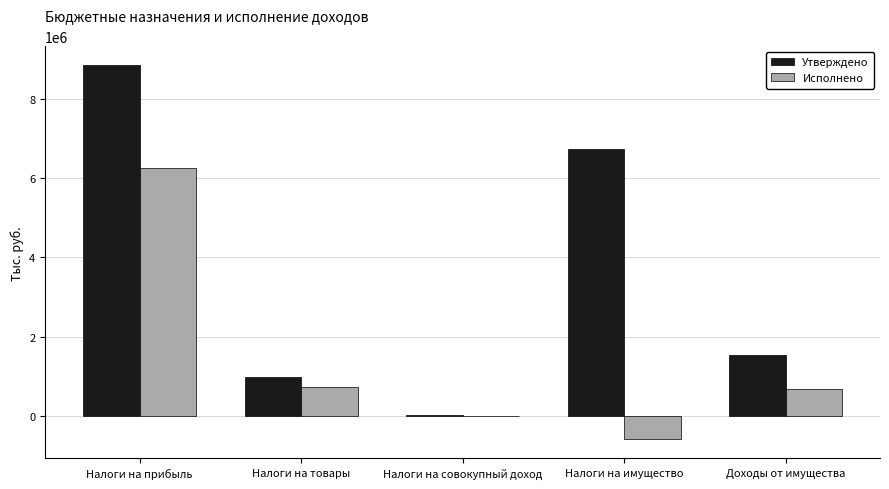

Which series has the largest total across all categories?

Утверждено